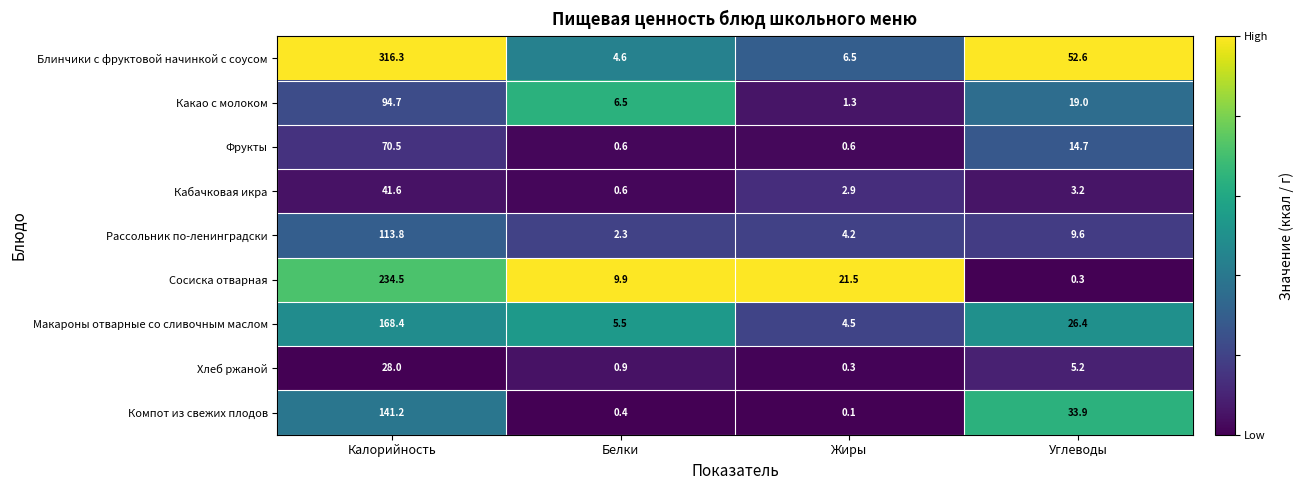

What is the spread (max minus min) of values at Жиры?

21.4